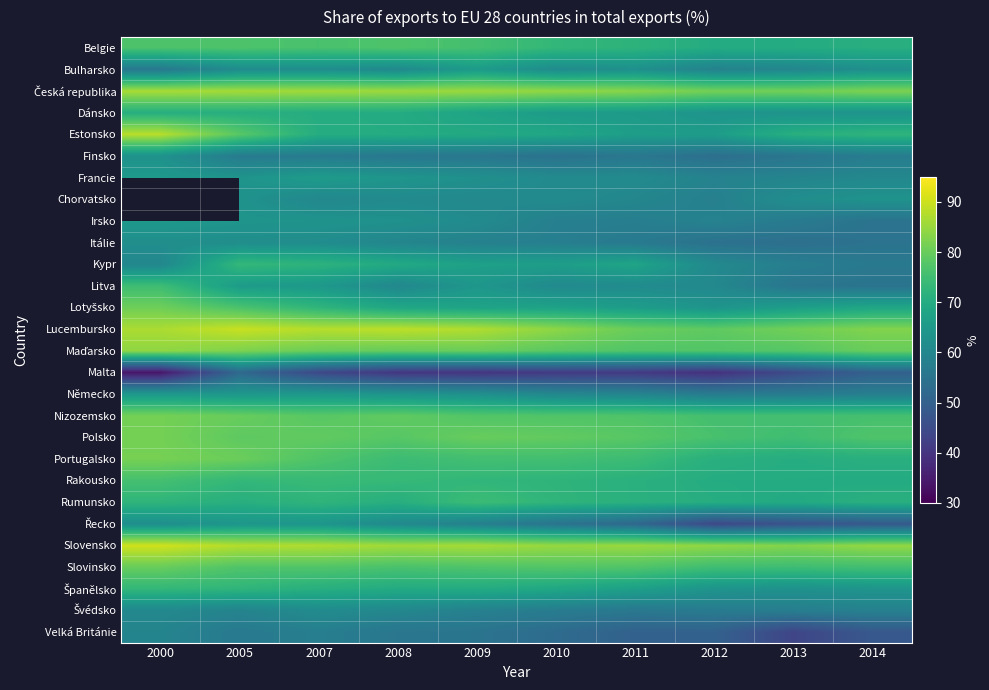

At which category is the sum across all series the highest?

2005